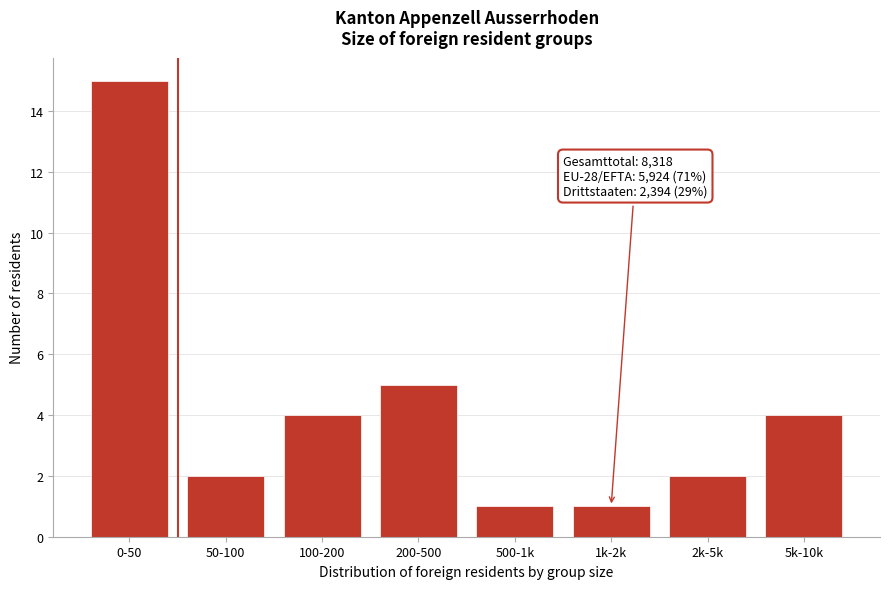

Reading right to left, extract all data points from this chart.

5k-10k=4	2k-5k=2	1k-2k=1	500-1k=1	200-500=5	100-200=4	50-100=2	0-50=15